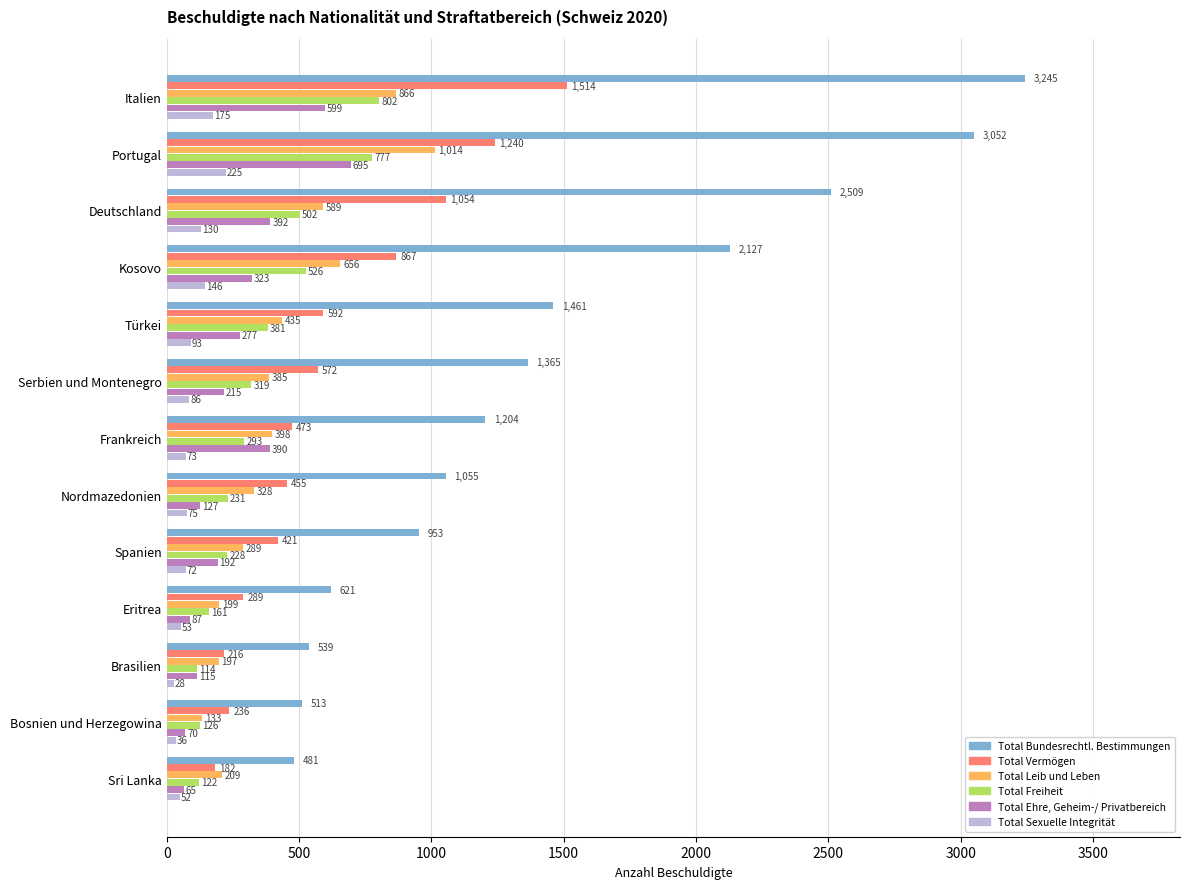

The value of Total Leib und Leben at Spanien is 289. True or false?

True